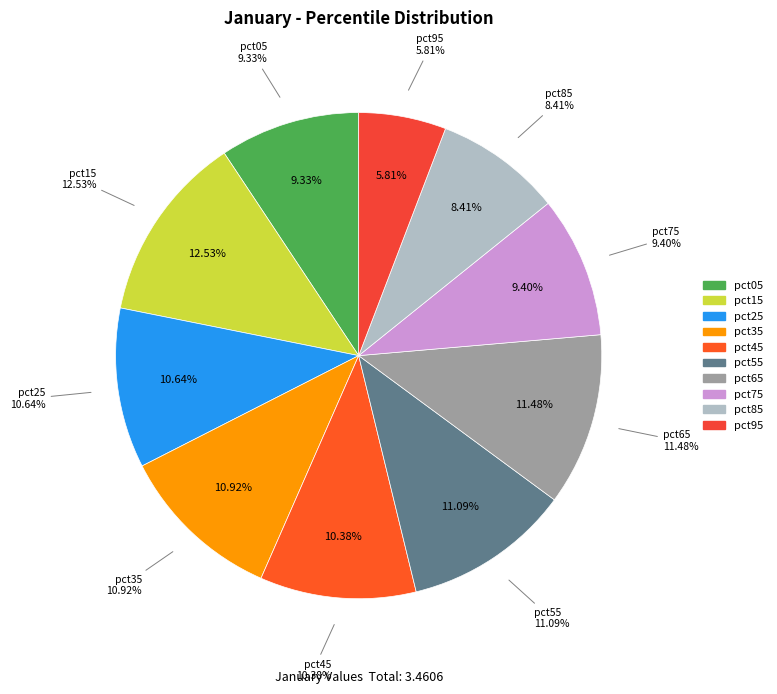

How many segments does this pie chart have?

10